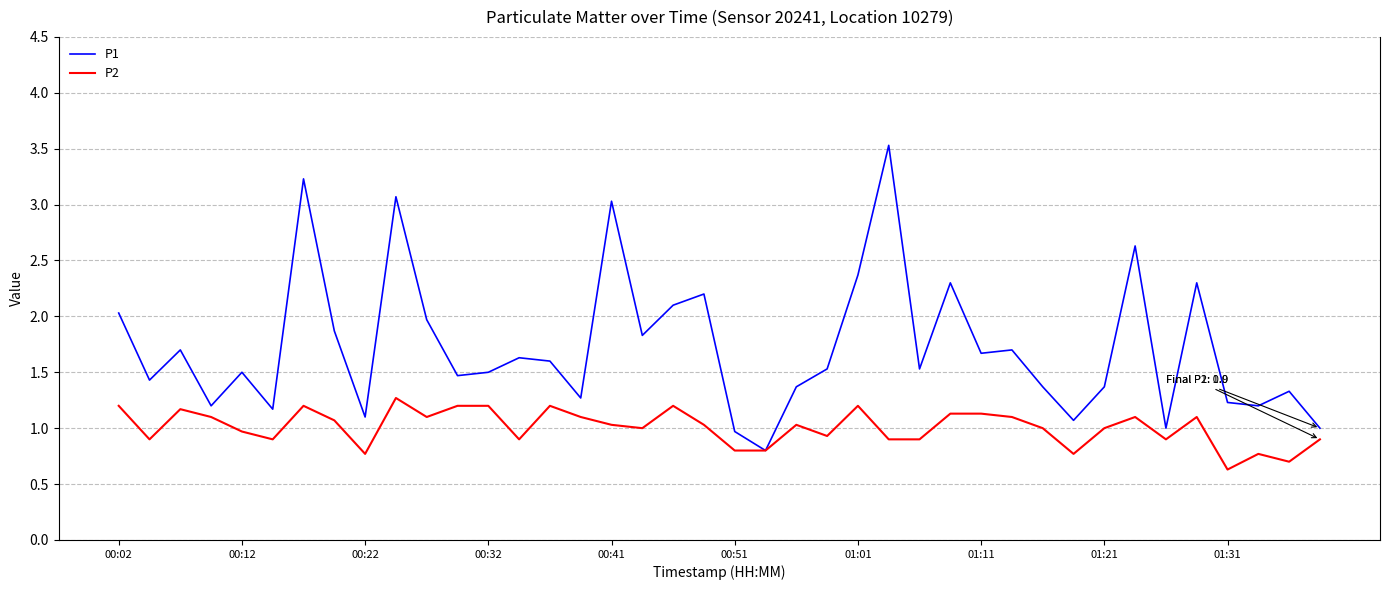

List the series in order of their overall mean, highest first.

P1, P2